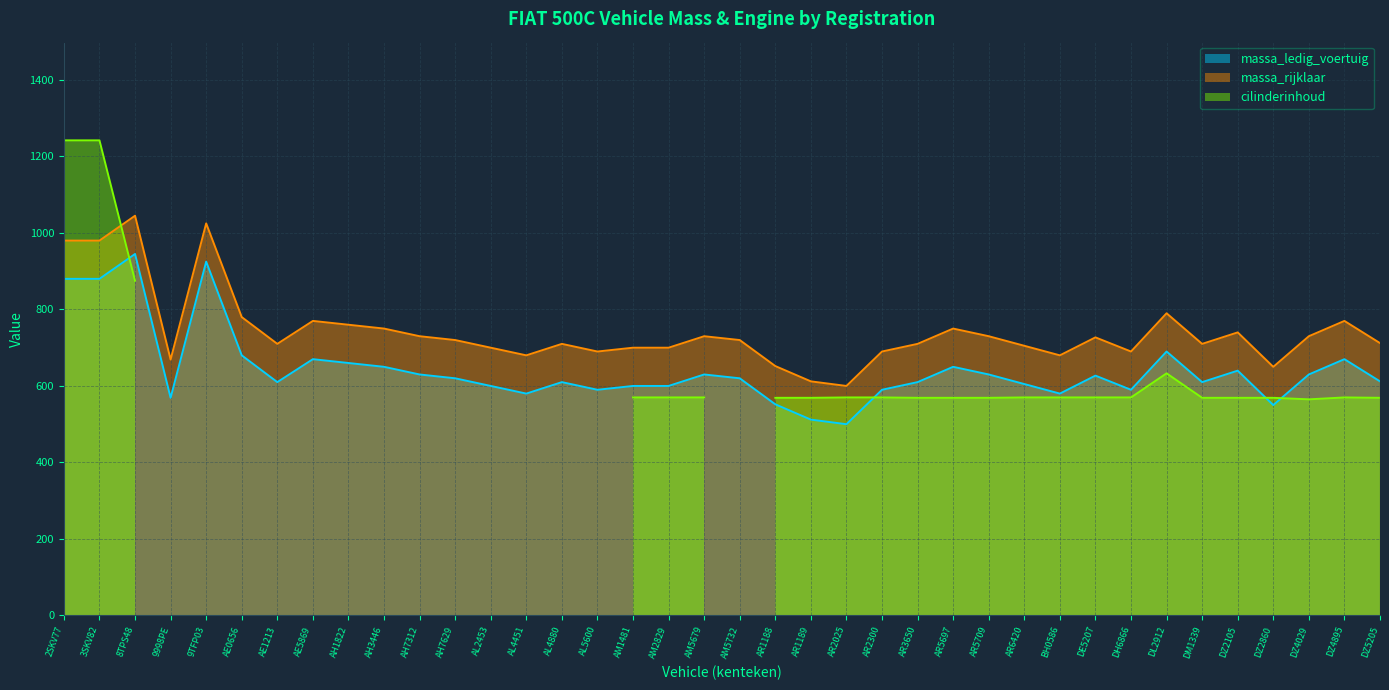

Where is the first local maximum for massa_rijklaar?

8TPS48